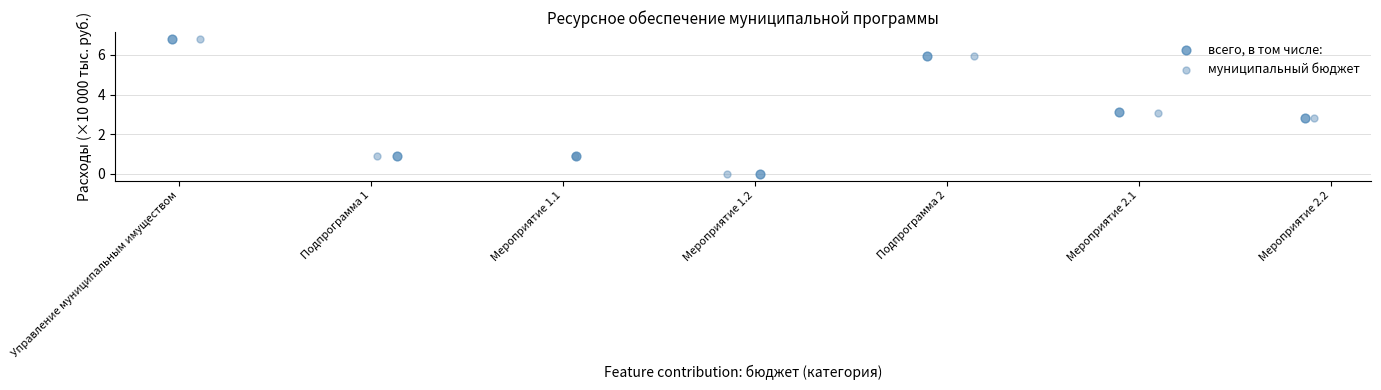

Which series has the largest Y range (max minus min)?

всего, в том числе: